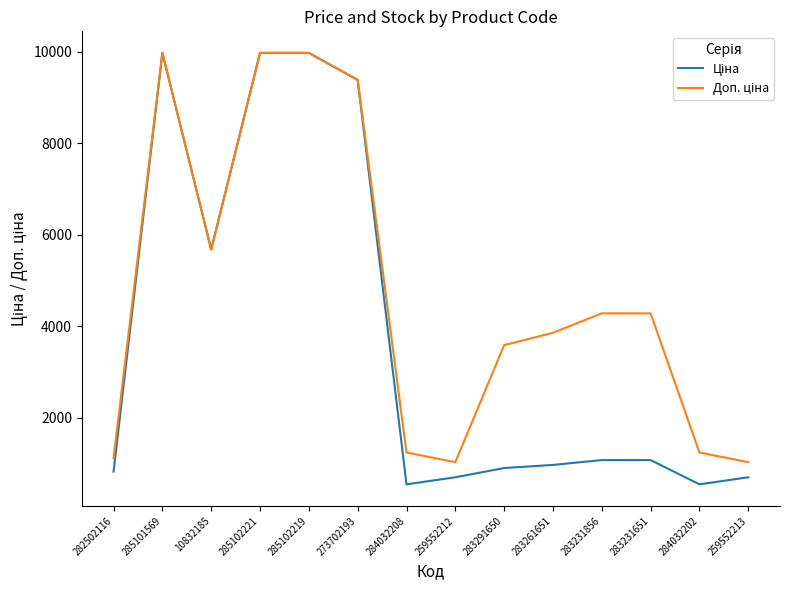

What is the total value across all series at 283231856?

5348.9